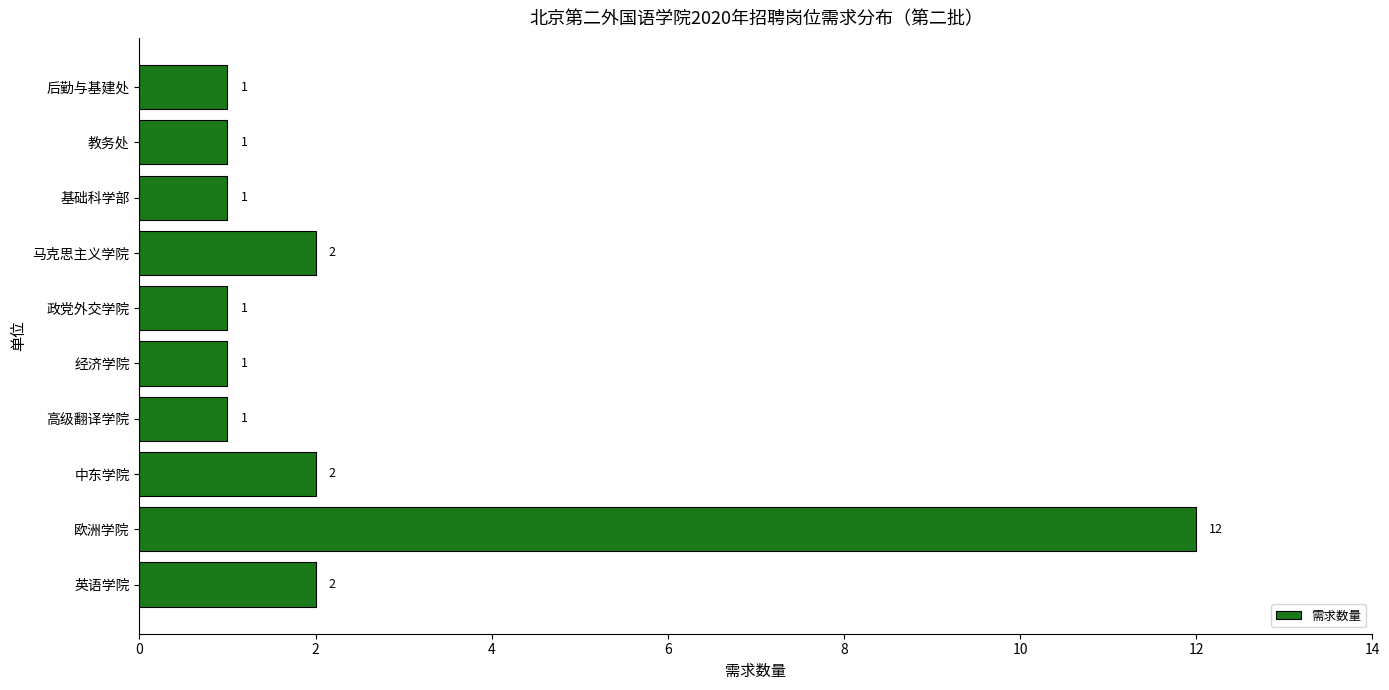

How many bars are there in total?

10